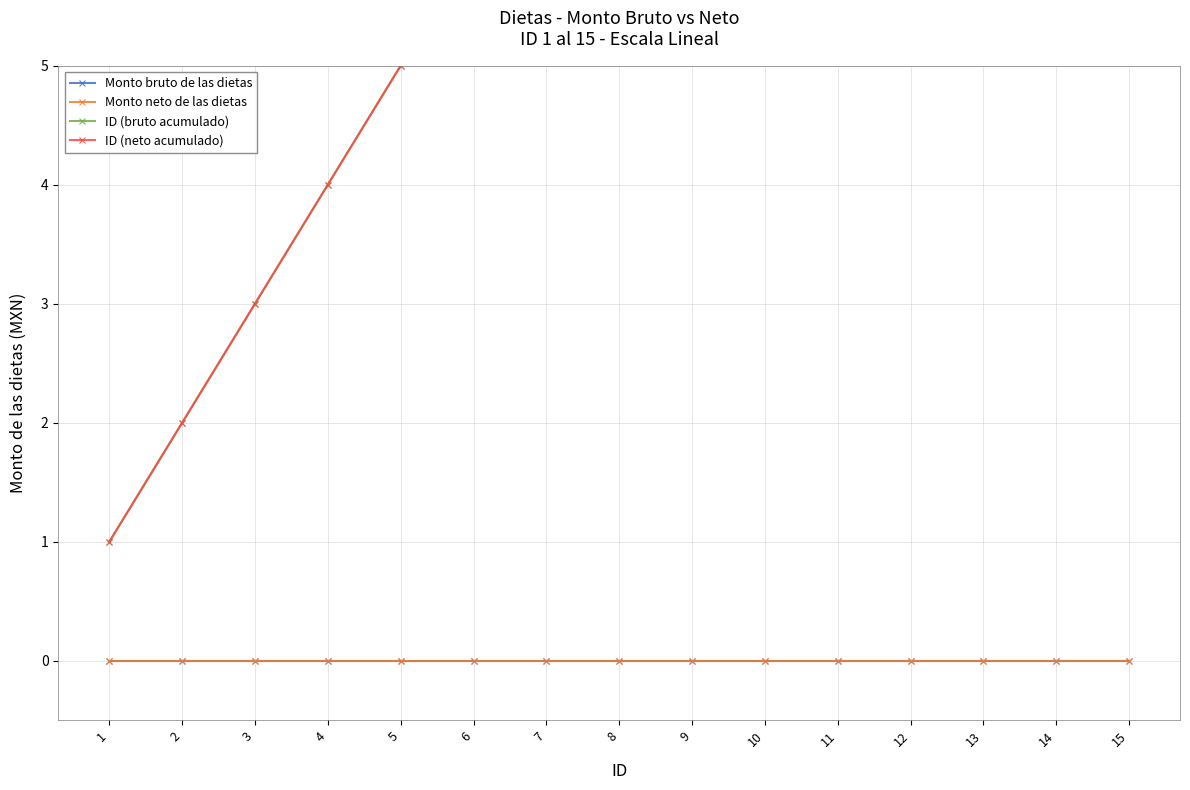

Rank the categories by Monto neto de las dietas value from lowest to highest.

1, 2, 3, 4, 5, 6, 7, 8, 9, 10, 11, 12, 13, 14, 15